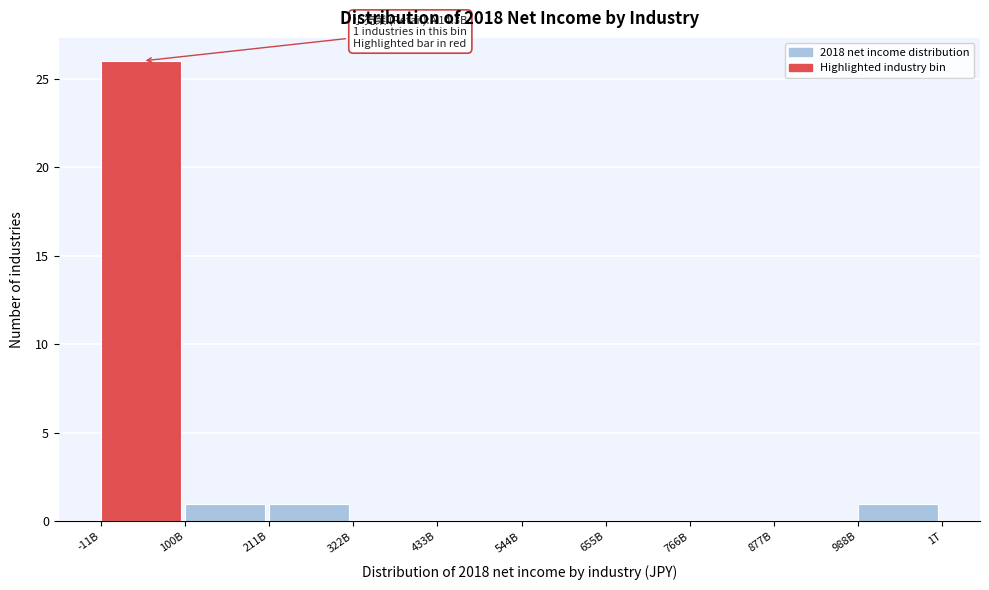

Reading left to right, extract all data points from this chart.

-11B=26	100B=1	211B=1	322B=0	433B=0	544B=0	655B=0	766B=0	877B=0	988B=1